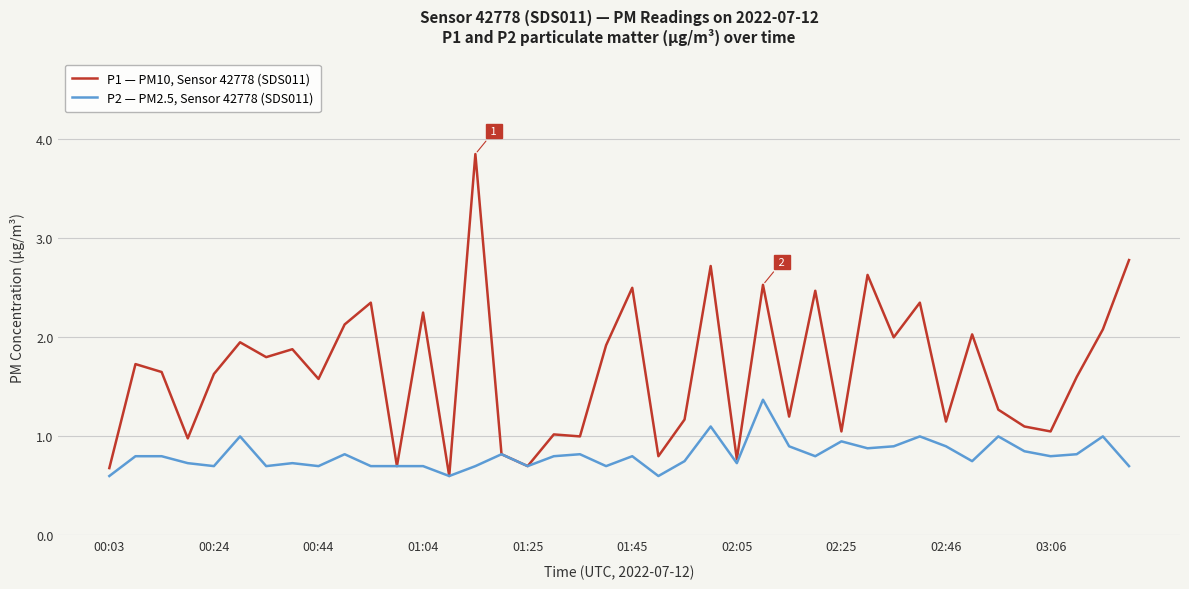

What is the minimum value for P2 — PM2.5, Sensor 42778 (SDS011)?

0.6